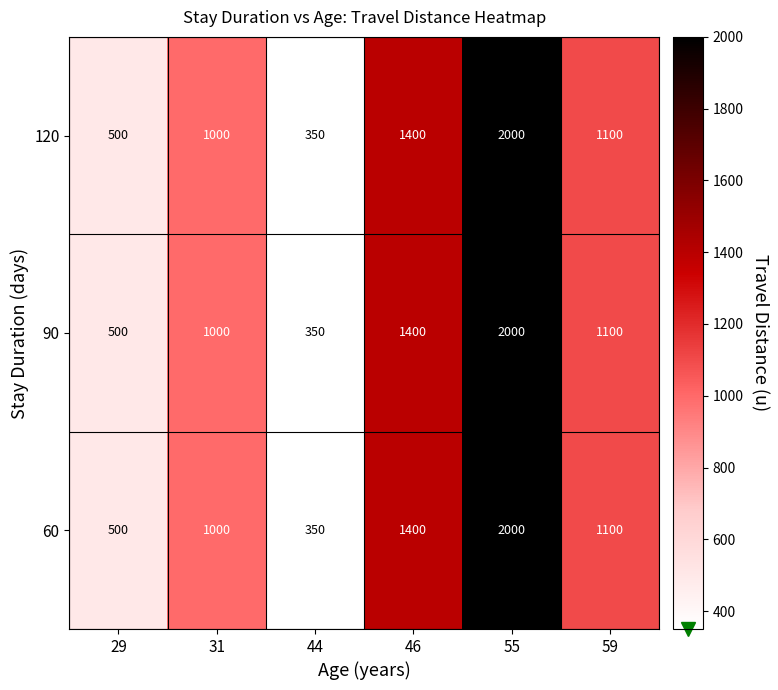

Is it true that 60 equals 350 at 44?

True